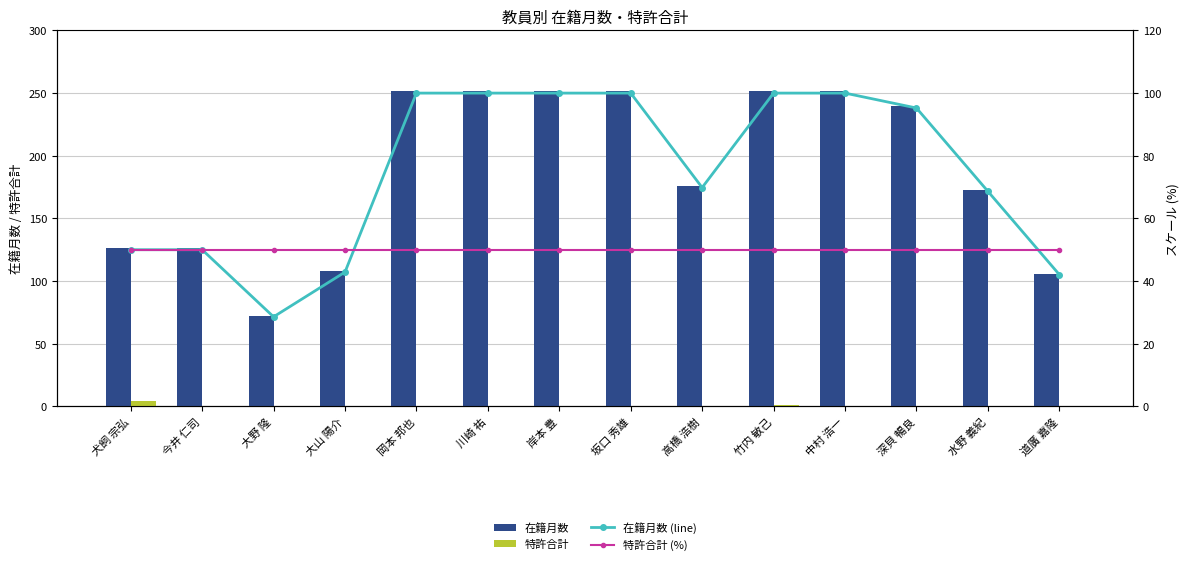

Which category has the lowest value across all series?

今井 仁司